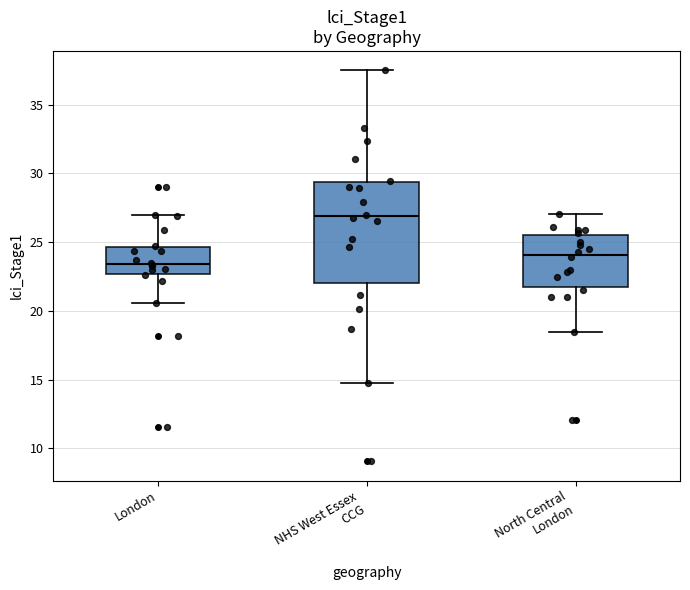

Where does the upper whisker of the box for London end on the y-axis? The values are not printed on the chart, so give them approximately, as read against the axis.

27.0